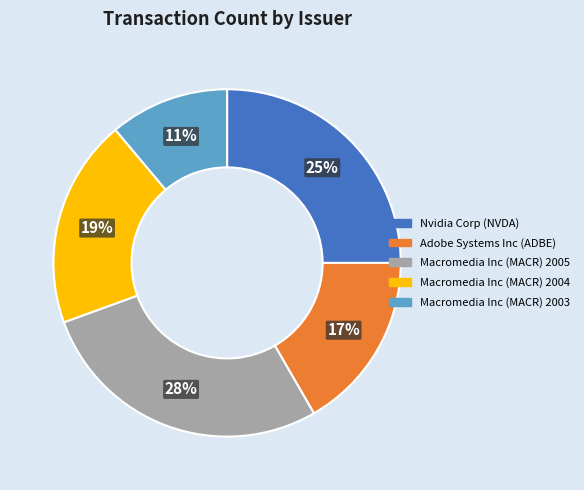

Is Macromedia Inc (MACR) 2003 the majority of the pie?

No